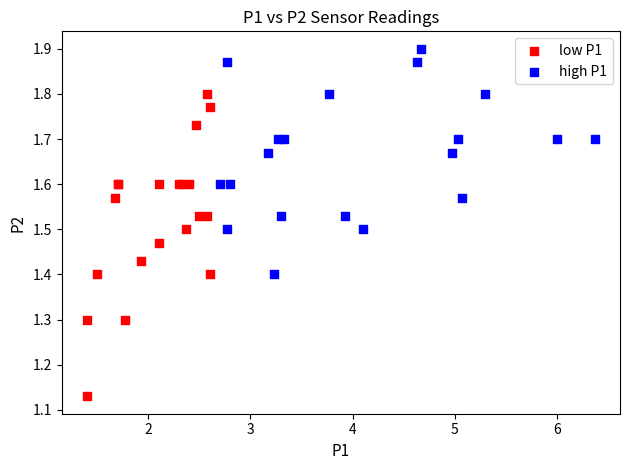

What are all the series names shown in the legend?

low P1, high P1